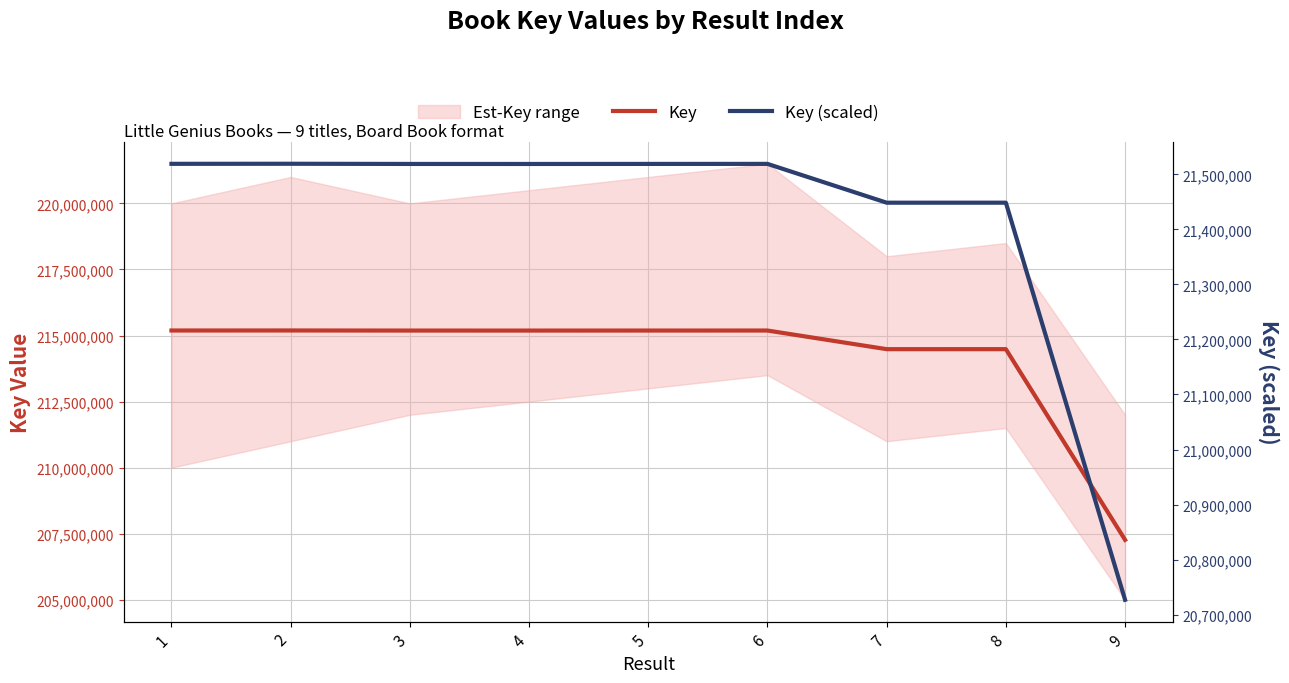

What is the sum of all Key values?

1927373445